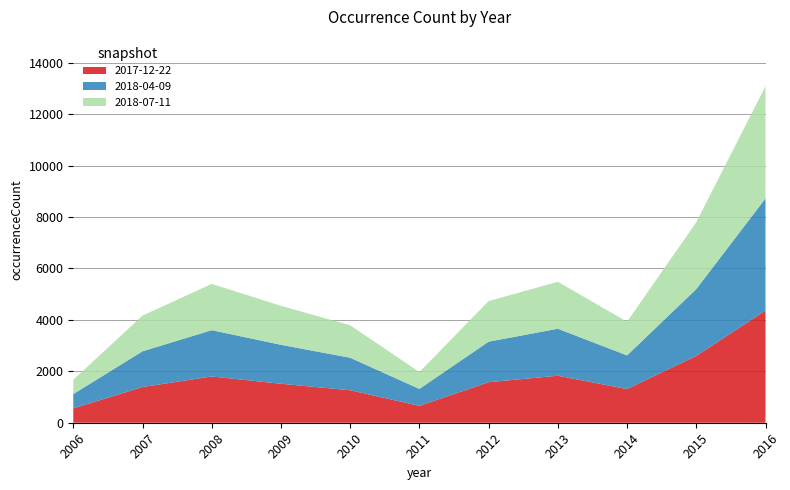

Reading left to right, transcribe all the data shown in this chart.

2017-12-22: 557	1388	1799	1515	1263	657	1576	1827	1309	2598	4361
2018-04-09: 557	1388	1799	1515	1263	657	1576	1827	1309	2598	4361
2018-07-11: 557	1388	1799	1515	1263	657	1576	1827	1309	2598	4361